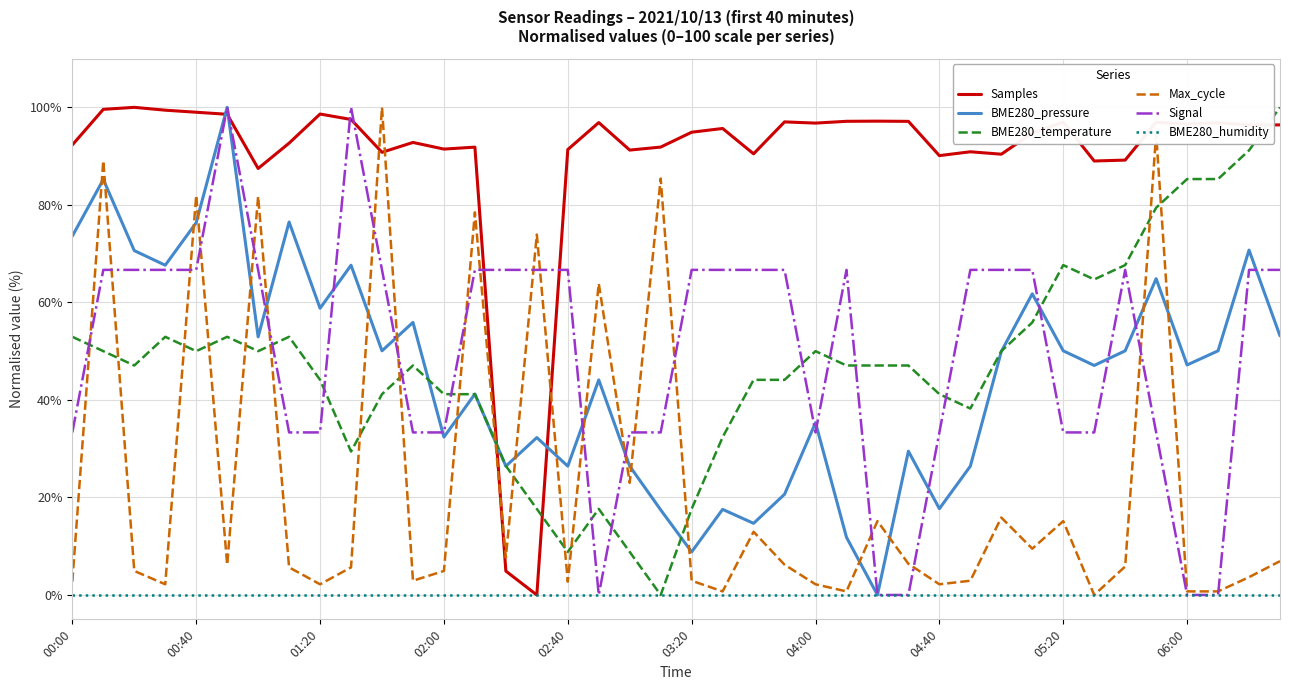

How many times do Max_cycle and BME280_temperature cross each other?

16